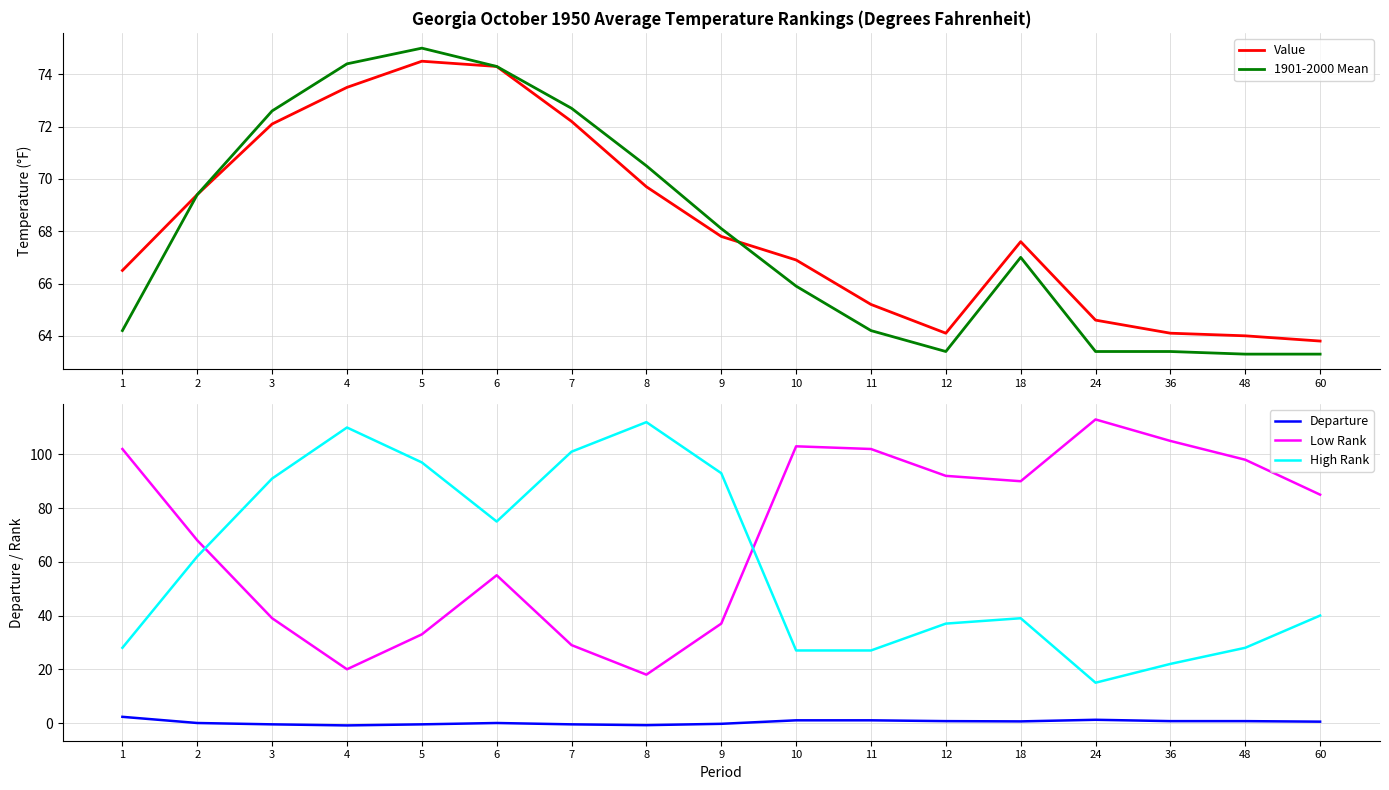

Which series has the largest total across all categories?

Low Rank